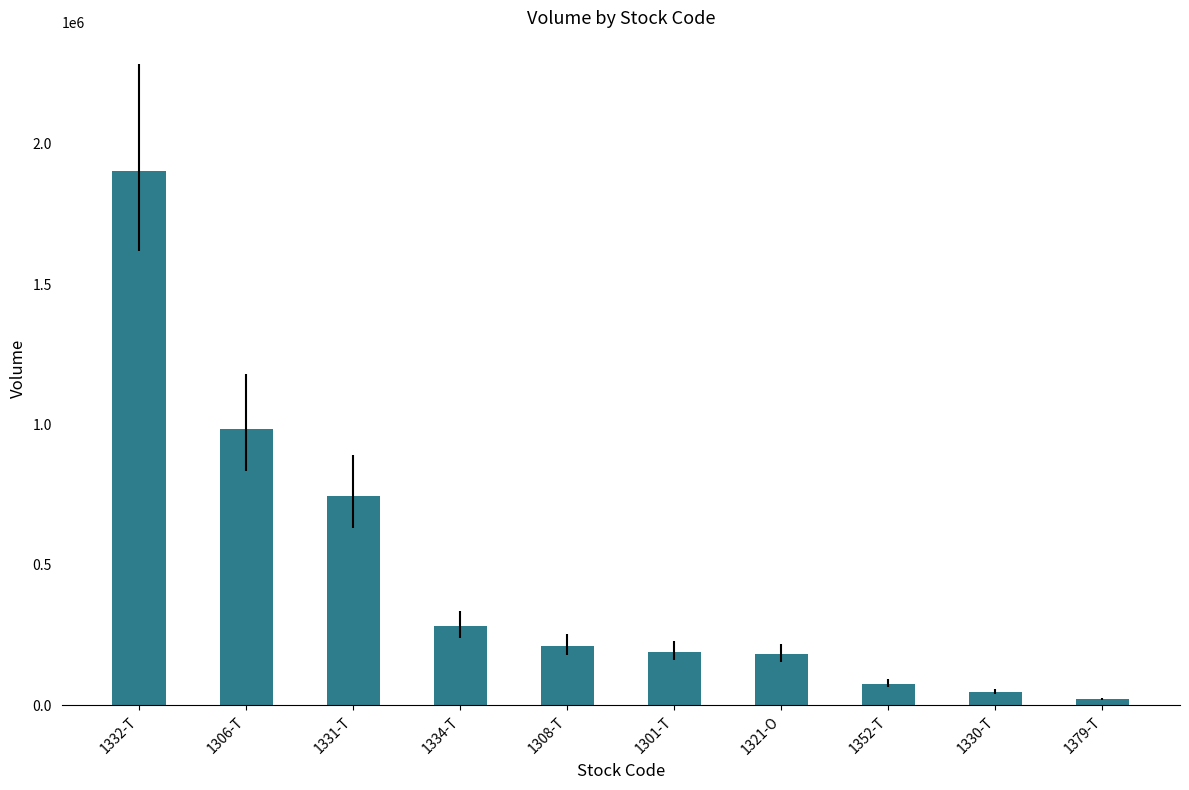

Is it true that the value at 1308-T is 213000?

True